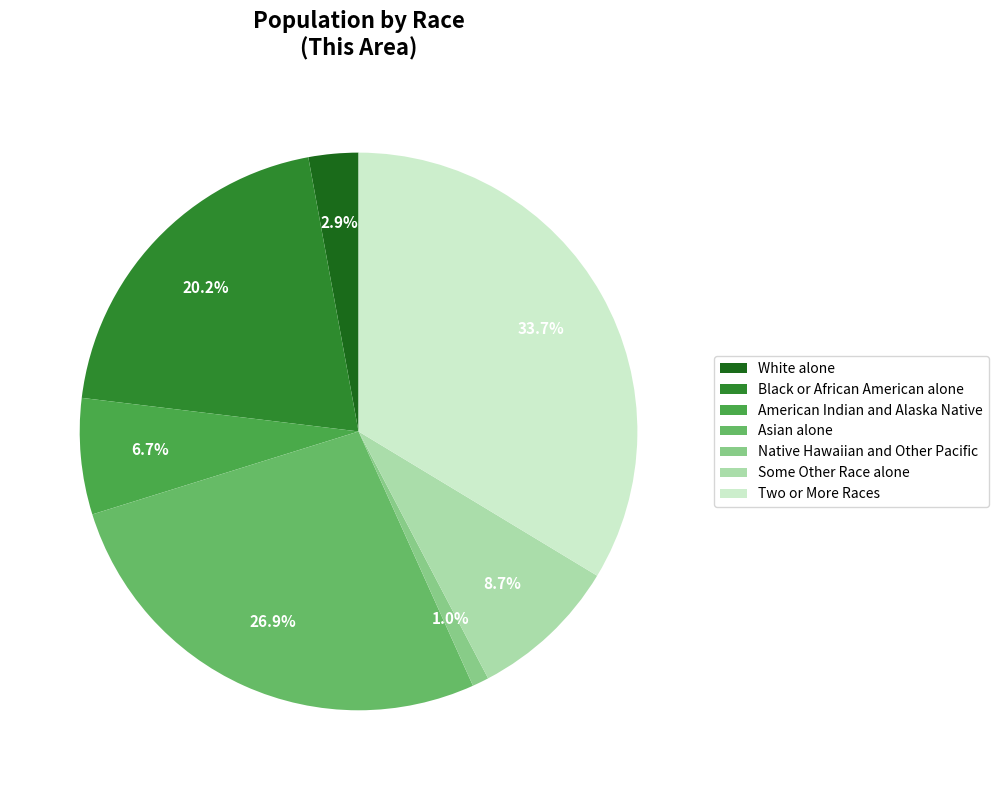

Count the number of slices in the pie.

7